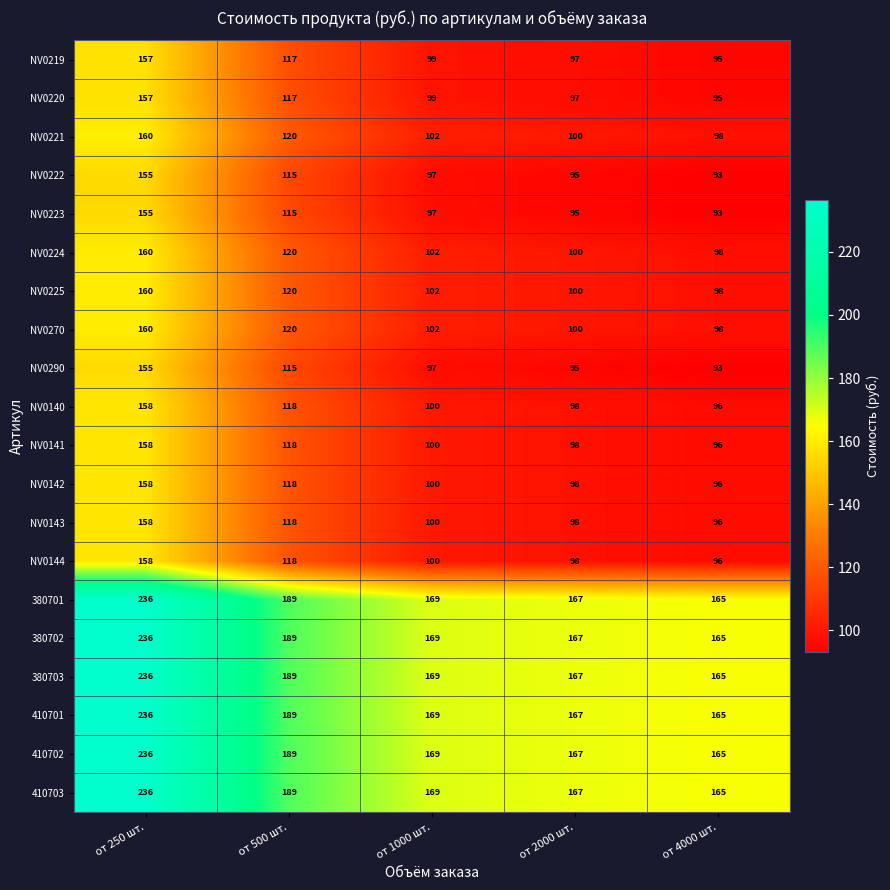

What is the difference between the NV0142 values at от 250 шт. and от 500 шт.?

40